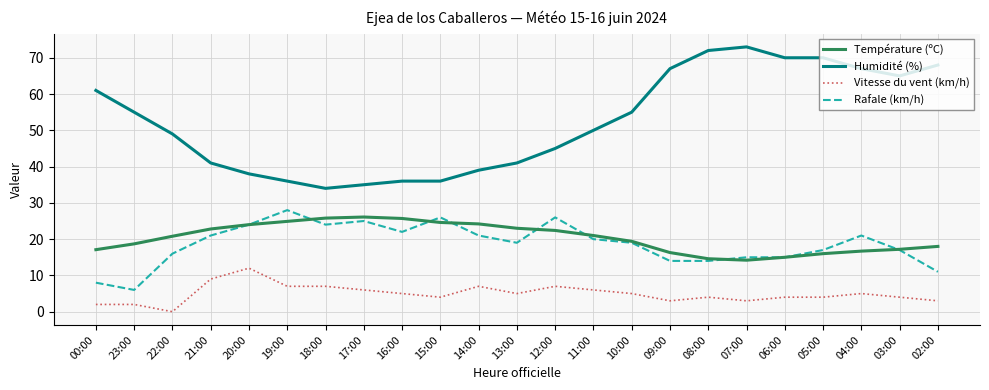

How many lines are shown in the chart?

4